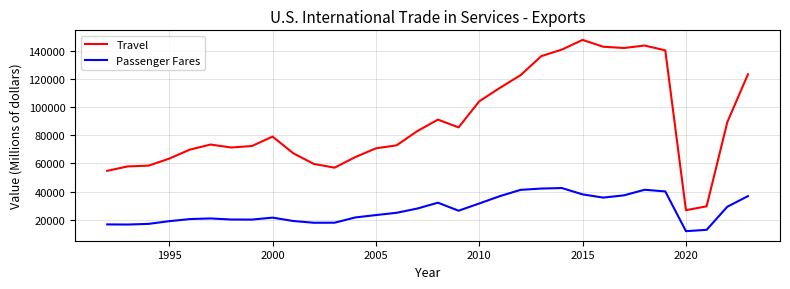

What is the difference between the maximum and minimum values in the Travel series?

121133